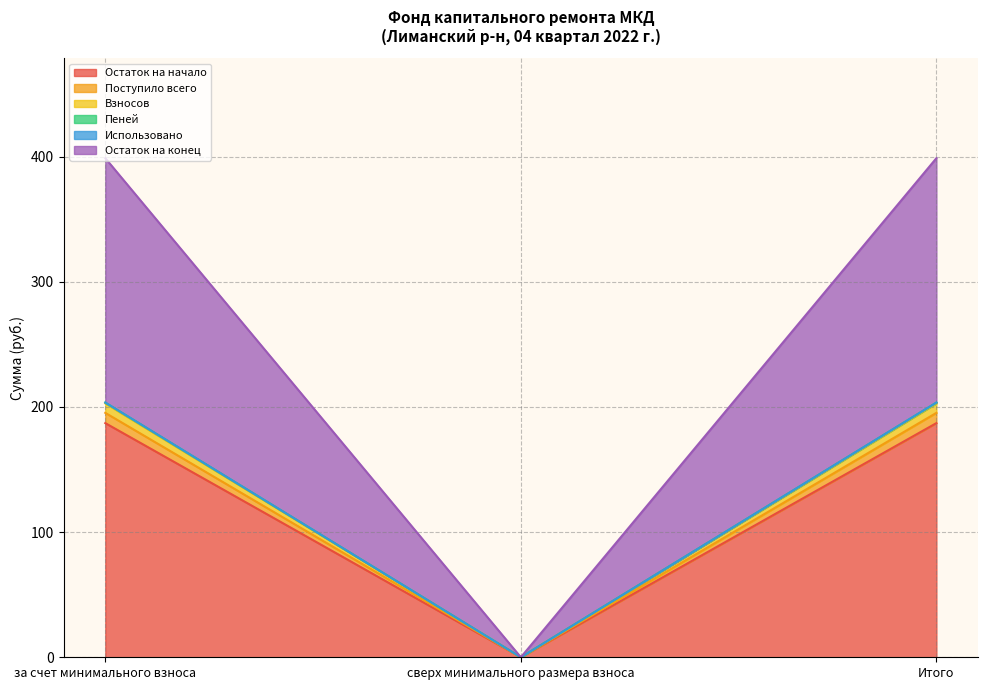

True or false: Остаток на начало has a value of 0.0 at сверх минимального размера взноса.

True